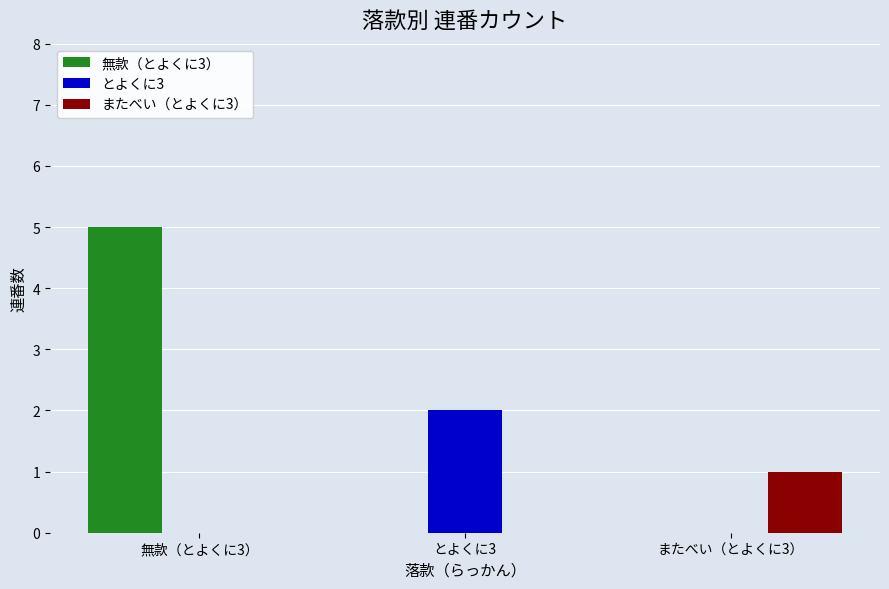

Between とよくに3 and またべい（とよくに3）, which series saw the biggest shift?

とよくに3